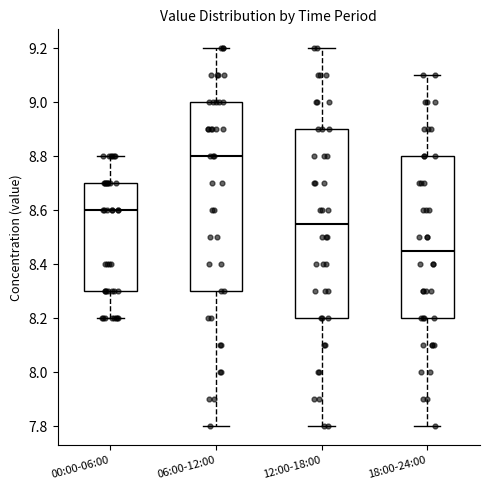

Reading left to right, transcribe this box plot: for each box, give where its median line is, the range the box spans, and where its two whiskers end, as read against the y-axis. The values are not printed on the chart, so give them approximately, as read against the axis.

00:00-06:00: median 8.60, box 8.30 to 8.70, whiskers 8.20 to 8.80
06:00-12:00: median 8.80, box 8.30 to 9.00, whiskers 7.80 to 9.20
12:00-18:00: median 8.56, box 8.20 to 8.90, whiskers 7.80 to 9.20
18:00-24:00: median 8.46, box 8.20 to 8.80, whiskers 7.80 to 9.10